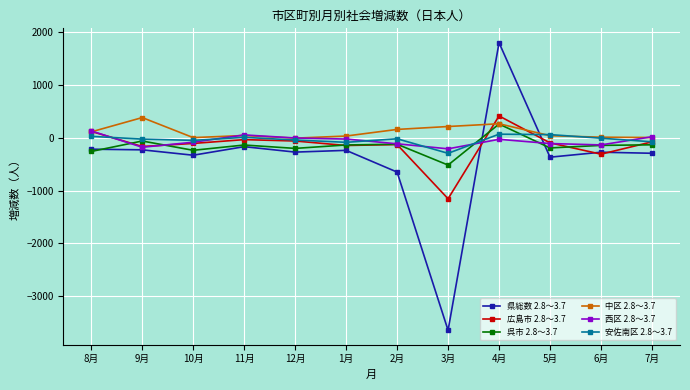

Count the number of data series in this chart.

6